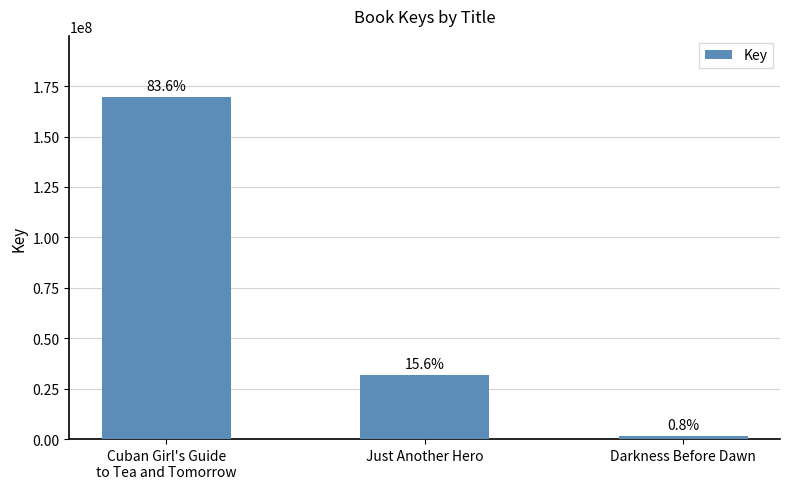

The value at Just Another Hero is 31704092. True or false?

True